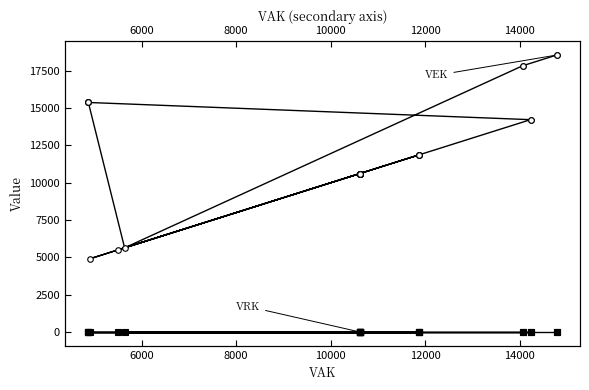

True or false: VRK and VEK intersect in this chart.

False